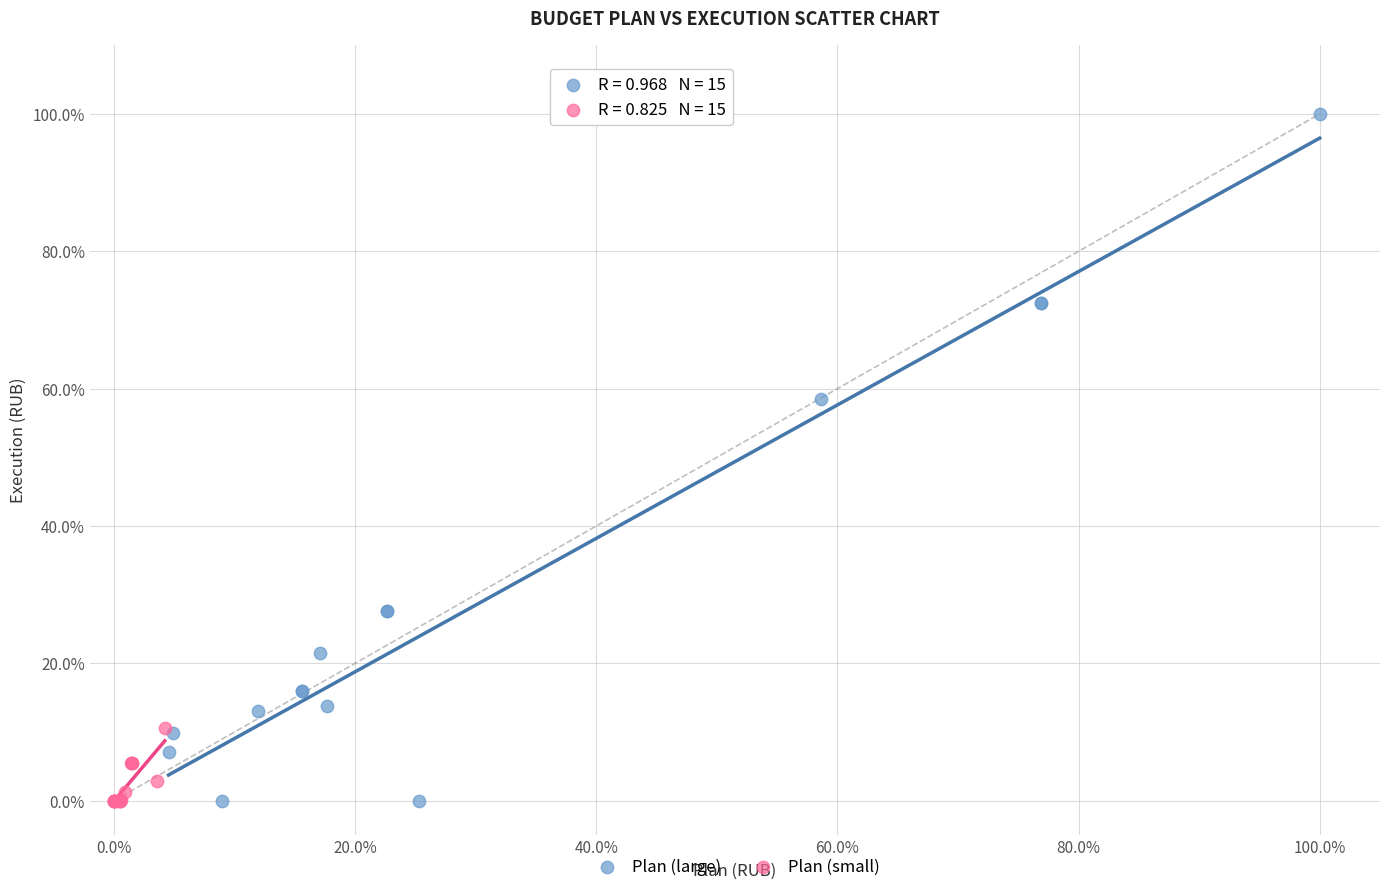

Which series has the widest spread of Y values?

Plan (large)